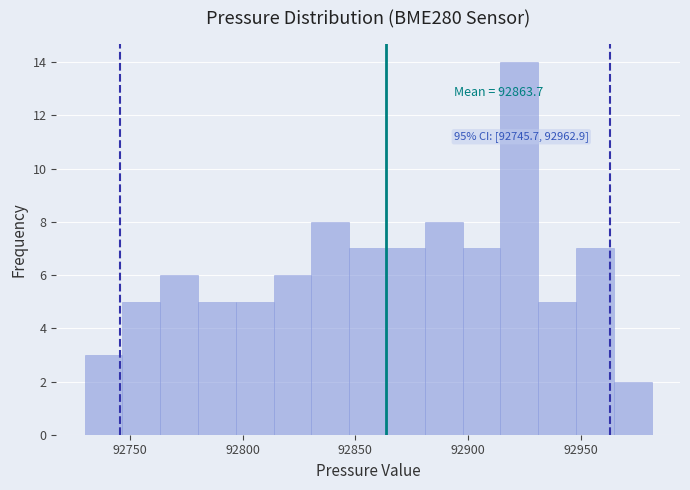

Around what value on the x-axis is the tallest bar? Give the approximate position of its centre, as read against the axis.

92925